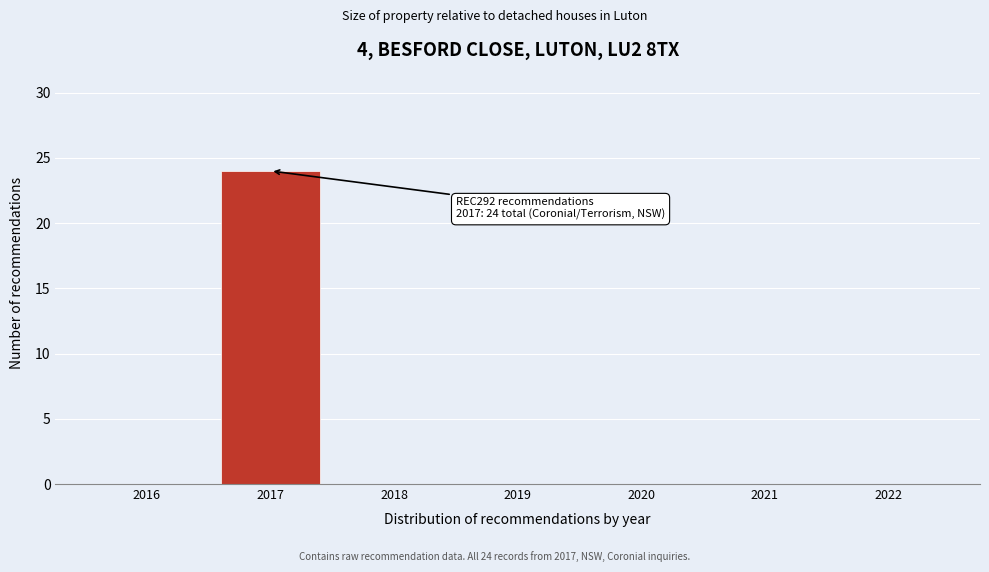

Reading left to right, extract all data points from this chart.

2016=0	2017=24	2018=0	2019=0	2020=0	2021=0	2022=0